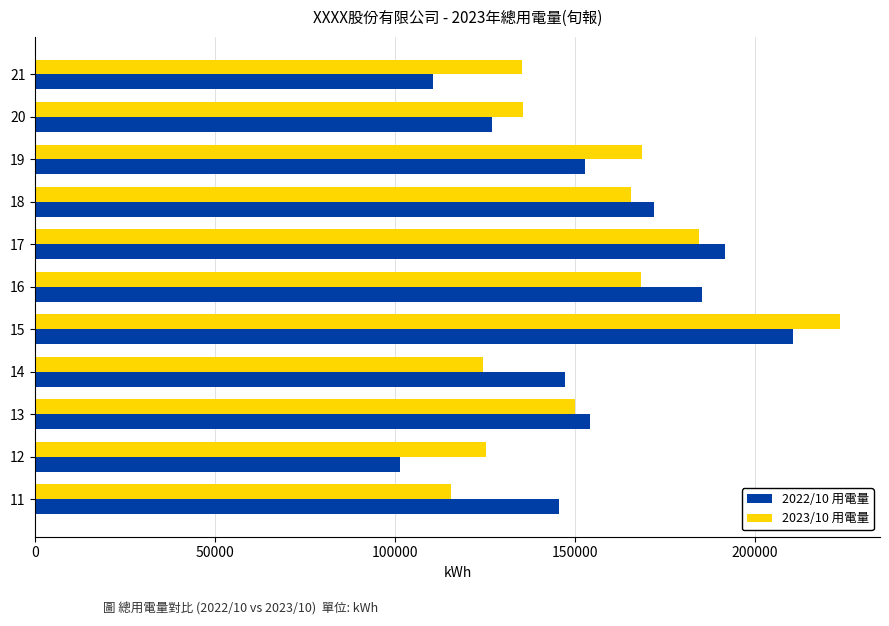

List the series in order of their peak value, lowest first.

2022/10 用電量, 2023/10 用電量